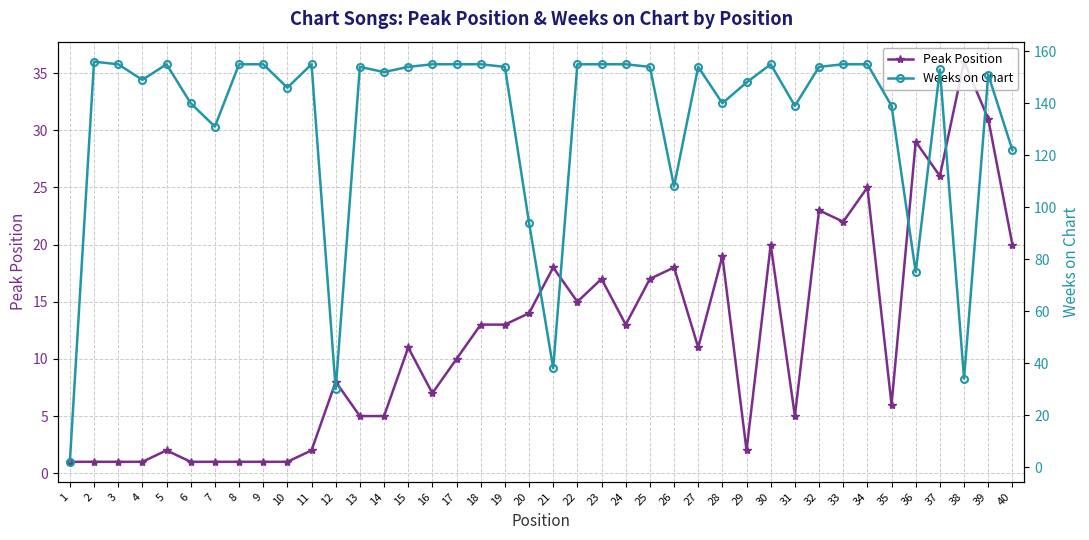

How many data points in Weeks on Chart are above 154?

15